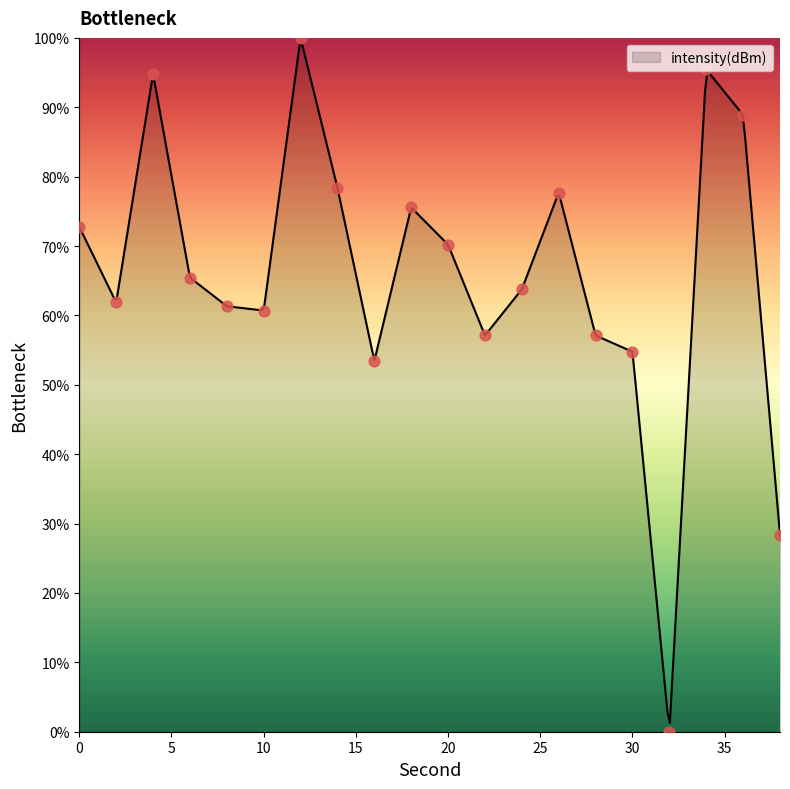

Between 10 and 12, which is larger?

12